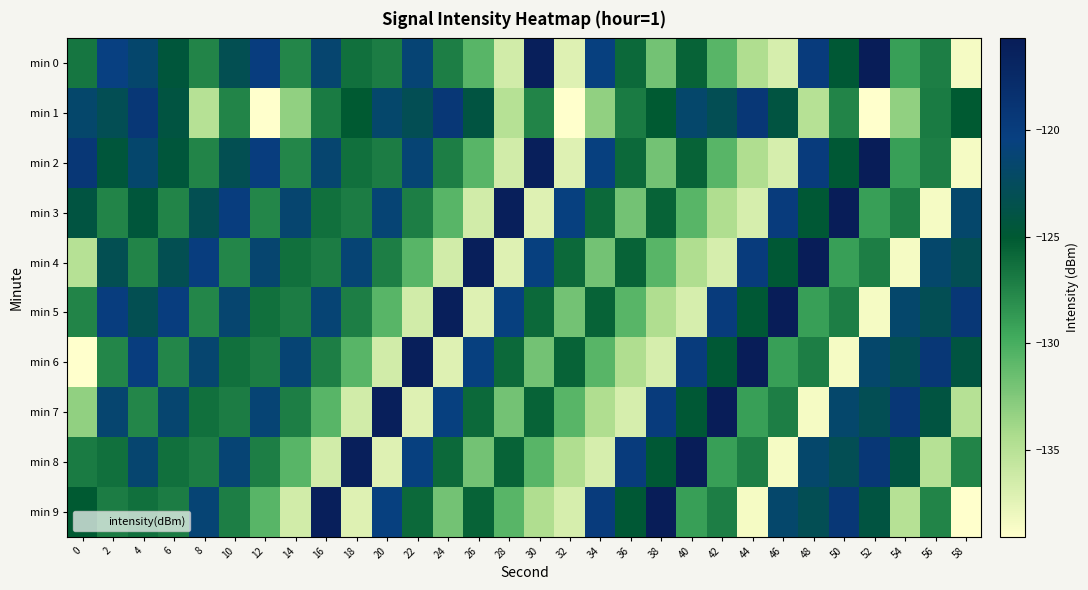

Reading left to right, extract all data points from this chart.

min 0: 0=-126.7	2=-120.4	4=-121.6	6=-124.5	8=-127.5	10=-123.1	12=-120.1	14=-127.6	16=-121.4	18=-126.3	20=-127.1	22=-121.2	24=-127.2	26=-130.7	28=-136.5	30=-116.1	32=-137.2	34=-120.5	36=-126.0	38=-131.9	40=-125.6	42=-130.7	44=-134.6	46=-136.7	48=-119.9	50=-124.9	52=-115.7	54=-129.1	56=-127.1	58=-138.4
min 1: 0=-121.7	2=-123.0	4=-119.2	6=-124.2	8=-134.9	10=-127.5	12=-139.1	14=-133.2	16=-126.9	18=-125.1	20=-121.7	22=-123.0	24=-119.2	26=-124.2	28=-134.9	30=-127.5	32=-139.1	34=-133.2	36=-126.9	38=-125.1	40=-121.7	42=-123.0	44=-119.2	46=-124.2	48=-134.9	50=-127.5	52=-139.1	54=-133.2	56=-126.9	58=-125.1
min 2: 0=-119.2	2=-124.5	4=-121.6	6=-124.5	8=-127.5	10=-123.1	12=-120.1	14=-127.6	16=-121.4	18=-126.3	20=-127.1	22=-121.2	24=-127.2	26=-130.7	28=-136.5	30=-116.1	32=-137.2	34=-120.5	36=-126.0	38=-131.9	40=-125.6	42=-130.7	44=-134.6	46=-136.7	48=-119.9	50=-124.9	52=-115.7	54=-129.1	56=-127.1	58=-138.4
min 3: 0=-124.2	2=-127.5	4=-124.5	6=-127.5	8=-123.1	10=-120.1	12=-127.6	14=-121.4	16=-126.3	18=-127.1	20=-121.2	22=-127.2	24=-130.7	26=-136.5	28=-116.1	30=-137.2	32=-120.5	34=-126.0	36=-131.9	38=-125.6	40=-130.7	42=-134.6	44=-136.7	46=-119.9	48=-124.9	50=-115.7	52=-129.1	54=-127.1	56=-138.4	58=-121.7
min 4: 0=-134.9	2=-123.1	4=-127.5	6=-123.1	8=-120.1	10=-127.6	12=-121.4	14=-126.3	16=-127.1	18=-121.2	20=-127.2	22=-130.7	24=-136.5	26=-116.1	28=-137.2	30=-120.5	32=-126.0	34=-131.9	36=-125.6	38=-130.7	40=-134.6	42=-136.7	44=-119.9	46=-124.9	48=-115.7	50=-129.1	52=-127.1	54=-138.4	56=-121.7	58=-123.0
min 5: 0=-127.5	2=-120.1	4=-123.1	6=-120.1	8=-127.6	10=-121.4	12=-126.3	14=-127.1	16=-121.2	18=-127.2	20=-130.7	22=-136.5	24=-116.1	26=-137.2	28=-120.5	30=-126.0	32=-131.9	34=-125.6	36=-130.7	38=-134.6	40=-136.7	42=-119.9	44=-124.9	46=-115.7	48=-129.1	50=-127.1	52=-138.4	54=-121.7	56=-123.0	58=-119.2
min 6: 0=-139.1	2=-127.6	4=-120.1	6=-127.6	8=-121.4	10=-126.3	12=-127.1	14=-121.2	16=-127.2	18=-130.7	20=-136.5	22=-116.1	24=-137.2	26=-120.5	28=-126.0	30=-131.9	32=-125.6	34=-130.7	36=-134.6	38=-136.7	40=-119.9	42=-124.9	44=-115.7	46=-129.1	48=-127.1	50=-138.4	52=-121.7	54=-123.0	56=-119.2	58=-124.2
min 7: 0=-133.2	2=-121.4	4=-127.6	6=-121.4	8=-126.3	10=-127.1	12=-121.2	14=-127.2	16=-130.7	18=-136.5	20=-116.1	22=-137.2	24=-120.5	26=-126.0	28=-131.9	30=-125.6	32=-130.7	34=-134.6	36=-136.7	38=-119.9	40=-124.9	42=-115.7	44=-129.1	46=-127.1	48=-138.4	50=-121.7	52=-123.0	54=-119.2	56=-124.2	58=-134.9
min 8: 0=-126.9	2=-126.3	4=-121.4	6=-126.3	8=-127.1	10=-121.2	12=-127.2	14=-130.7	16=-136.5	18=-116.1	20=-137.2	22=-120.5	24=-126.0	26=-131.9	28=-125.6	30=-130.7	32=-134.6	34=-136.7	36=-119.9	38=-124.9	40=-115.7	42=-129.1	44=-127.1	46=-138.4	48=-121.7	50=-123.0	52=-119.2	54=-124.2	56=-134.9	58=-127.5
min 9: 0=-125.1	2=-127.1	4=-126.3	6=-127.1	8=-121.2	10=-127.2	12=-130.7	14=-136.5	16=-116.1	18=-137.2	20=-120.5	22=-126.0	24=-131.9	26=-125.6	28=-130.7	30=-134.6	32=-136.7	34=-119.9	36=-124.9	38=-115.7	40=-129.1	42=-127.1	44=-138.4	46=-121.7	48=-123.0	50=-119.2	52=-124.2	54=-134.9	56=-127.5	58=-139.1